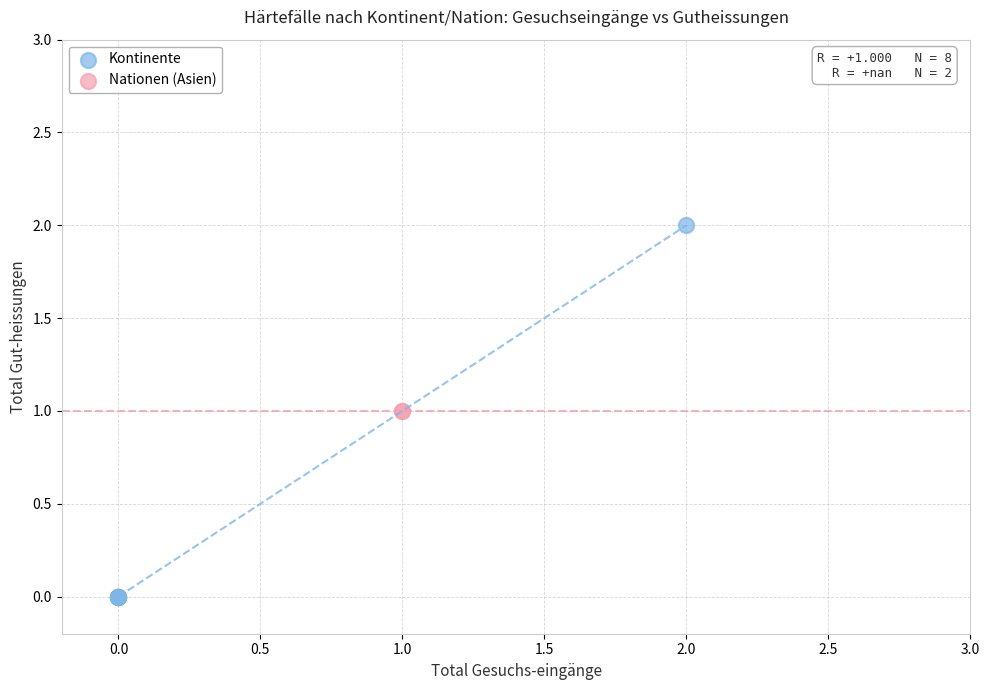

What are all the series names shown in the legend?

Kontinente, Nationen (Asien)